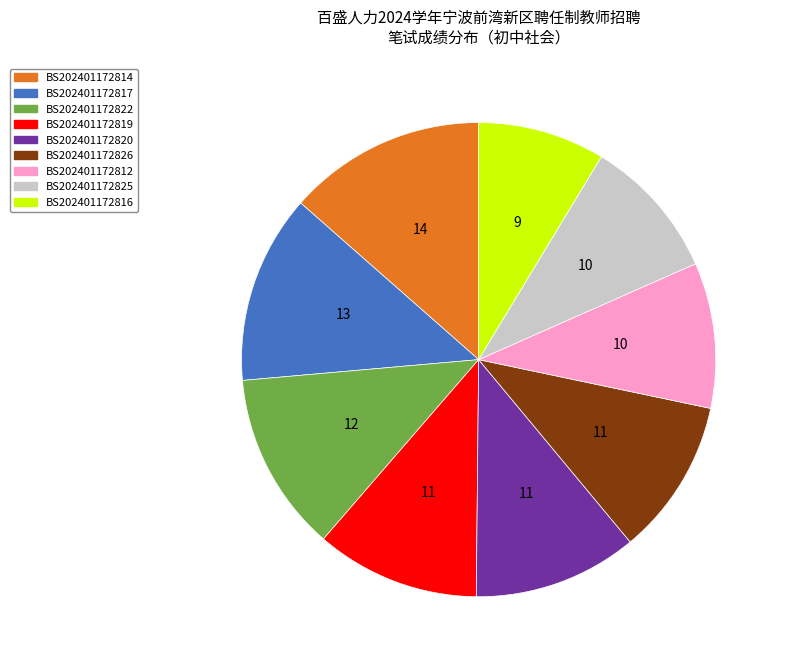

Does BS202401172814 account for over 50% of the chart?

No